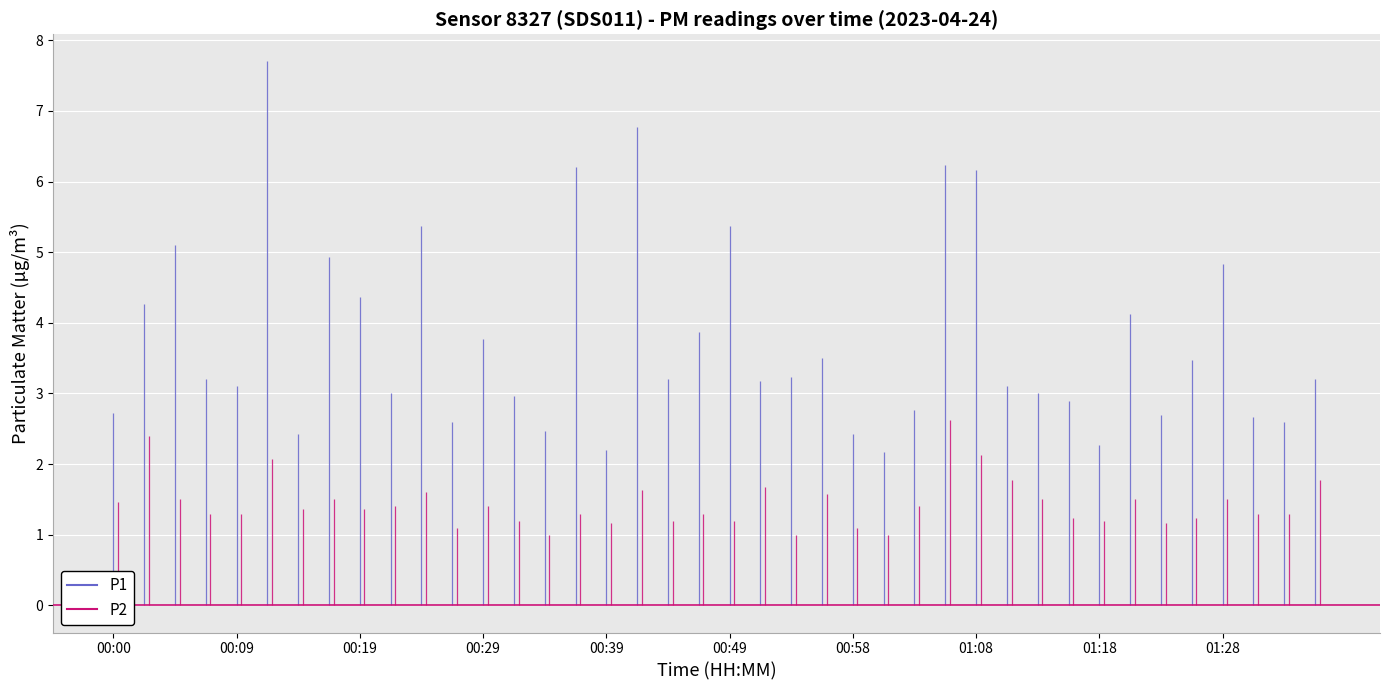

At which category is the sum across all series the highest?

00:12